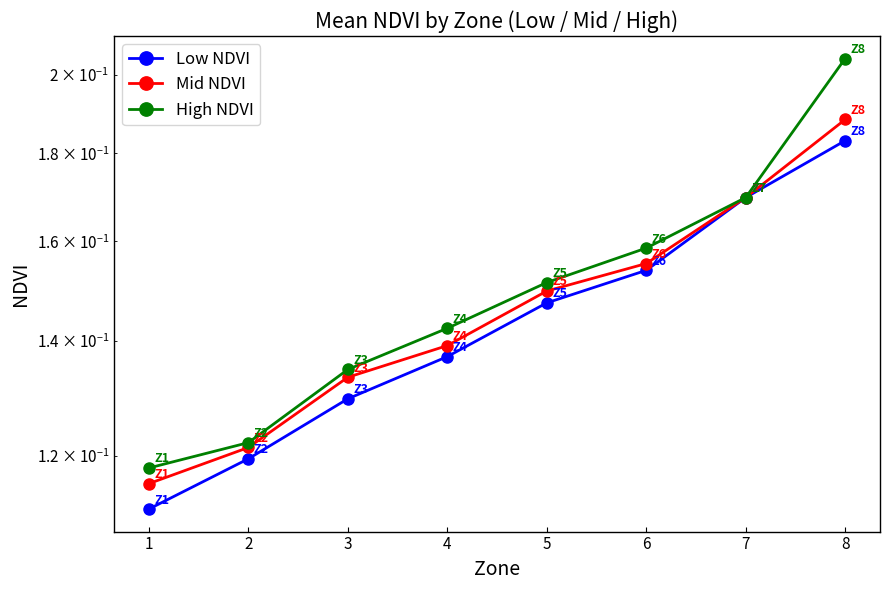

What is the average value of the Low NDVI series?

0.1